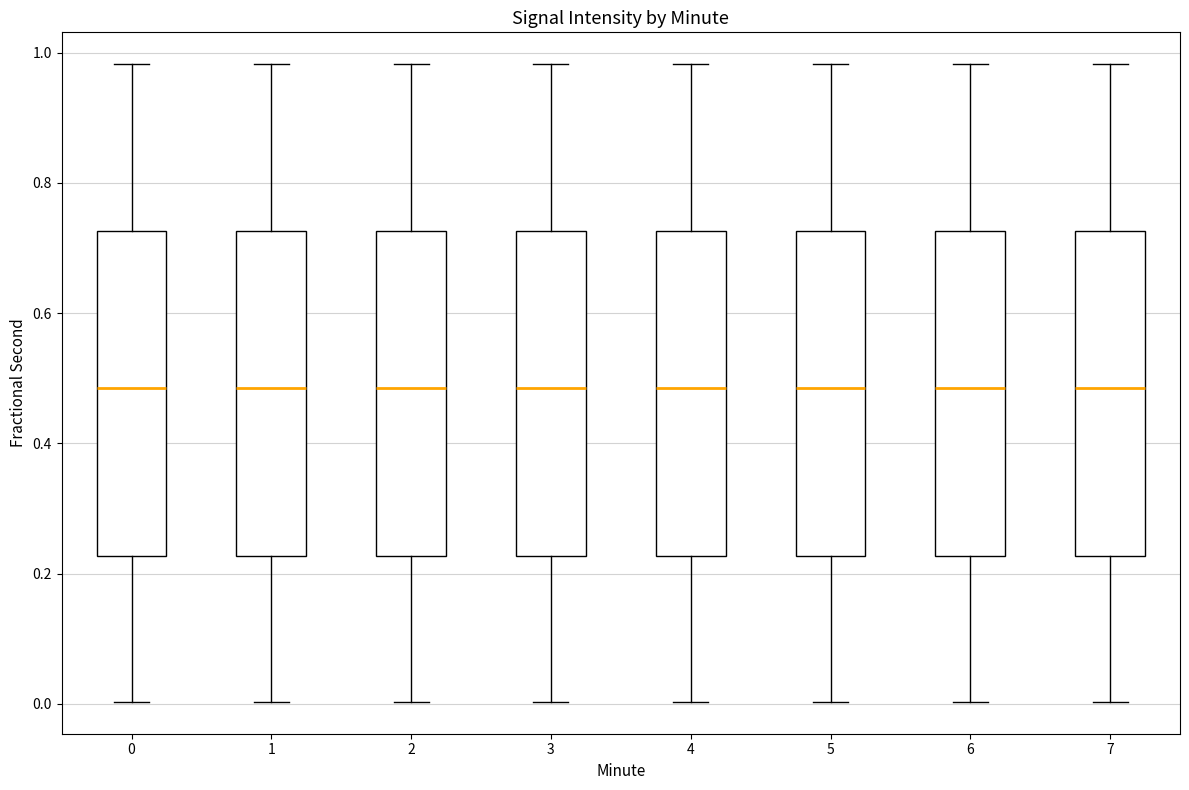

Where does the median line of the box at x = 3 sit on the y-axis? The values are not printed on the chart, so give them approximately, as read against the axis.

0.48